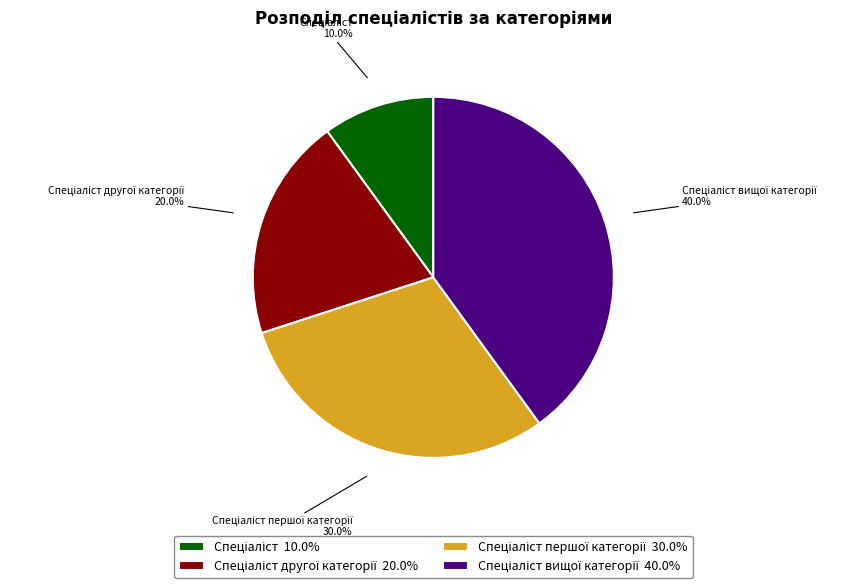

Is there any slice that represents more than half of the pie?

No